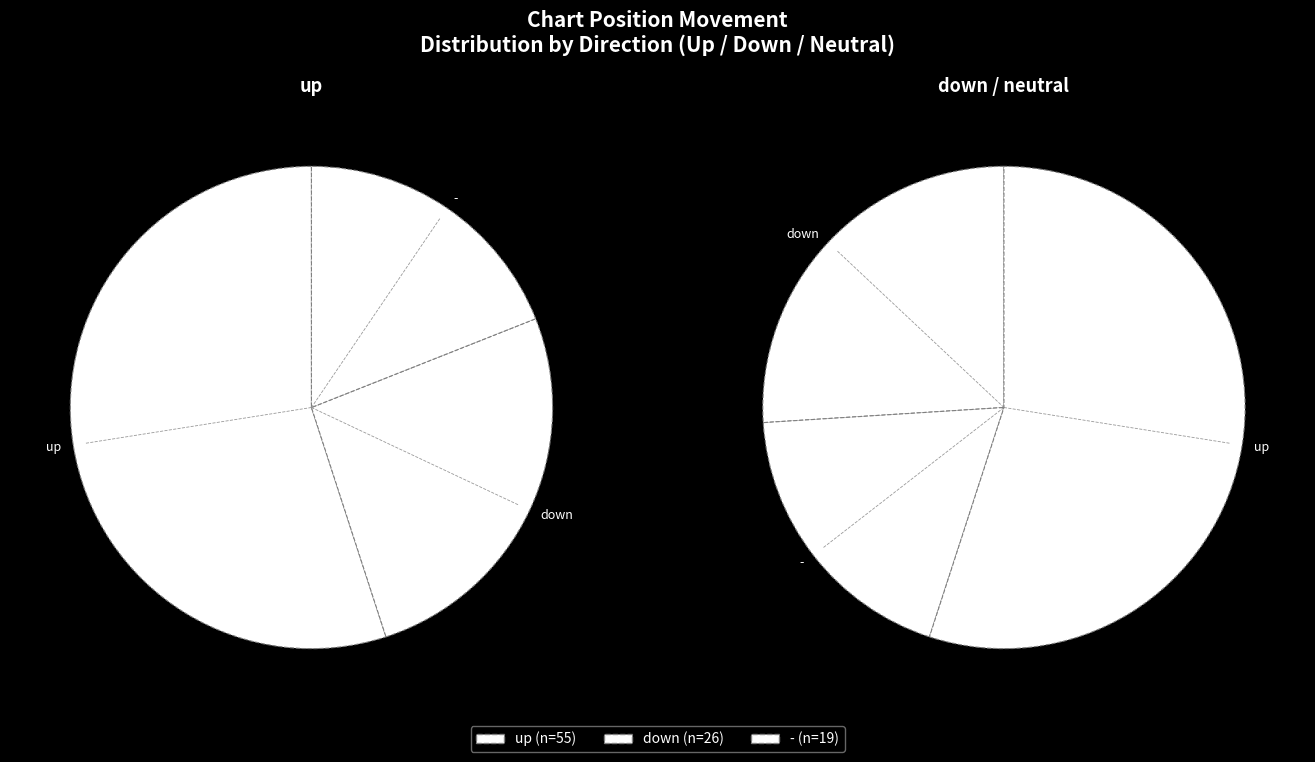

The up slice represents 44% of the pie. True or false?

False